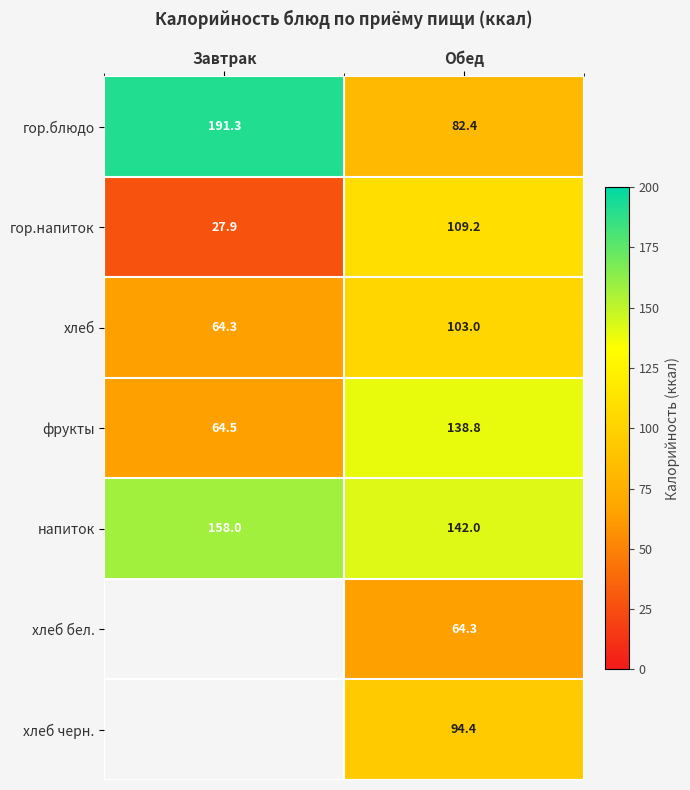

Is it true that фрукты equals 138.8 at Обед?

True